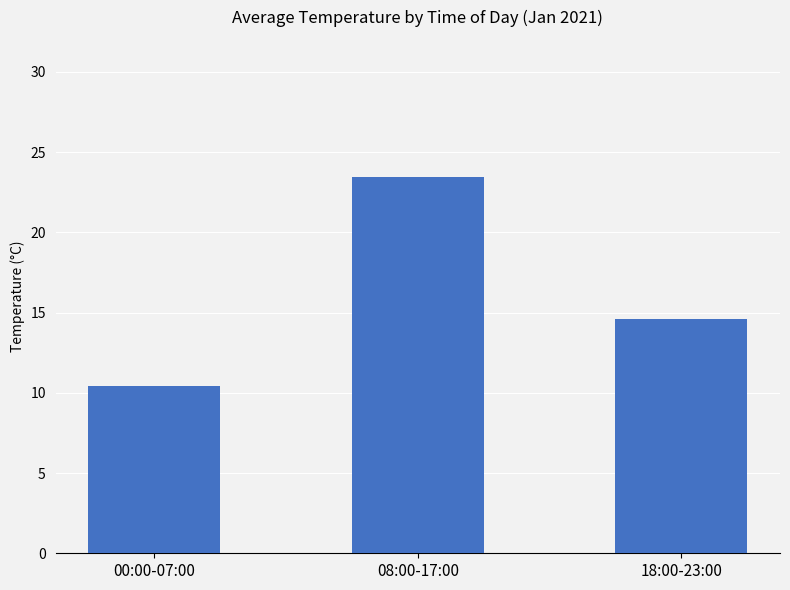

The value at 00:00-07:00 is 10.4. True or false?

True